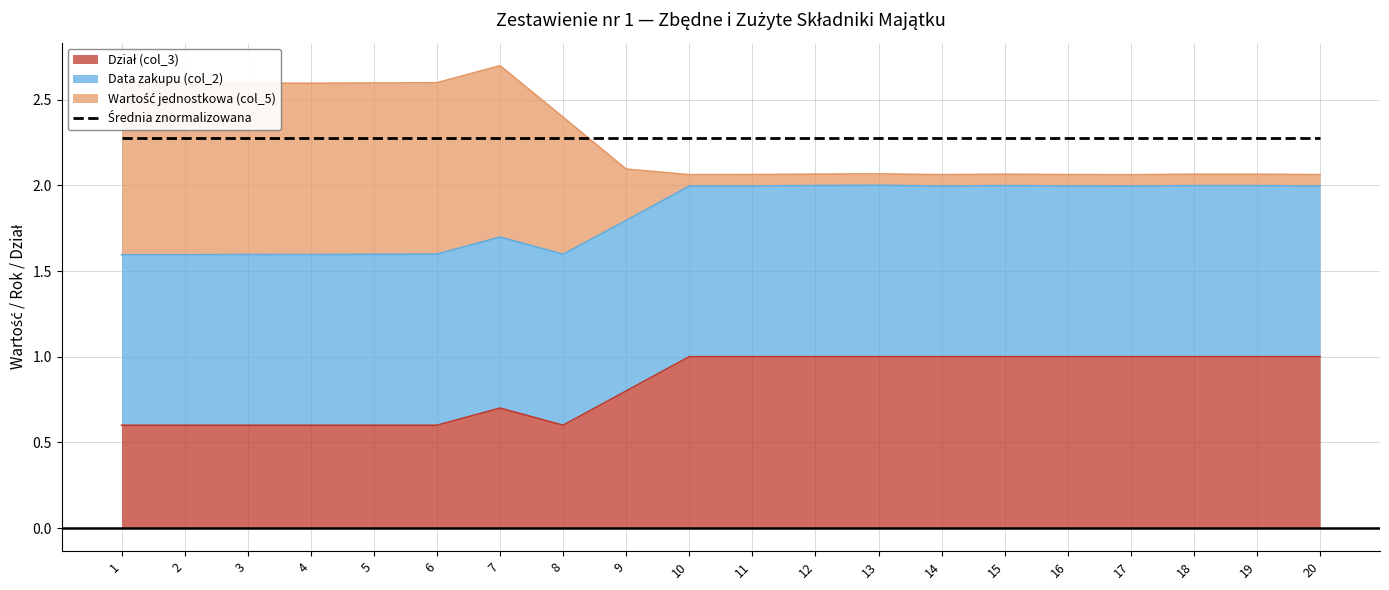

How many Dział (col_3) values are between 0 and 1?

20